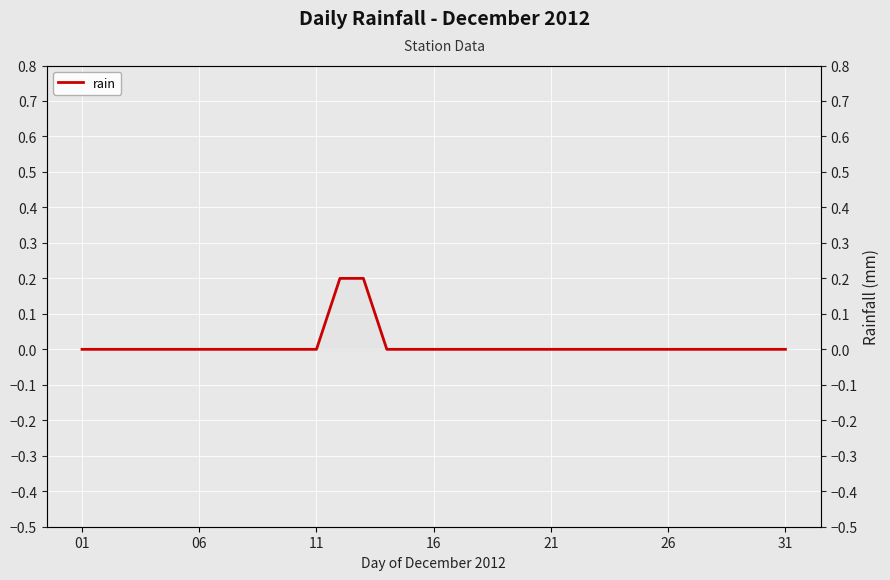

True or false: the data shows 0.0 at 06.

True